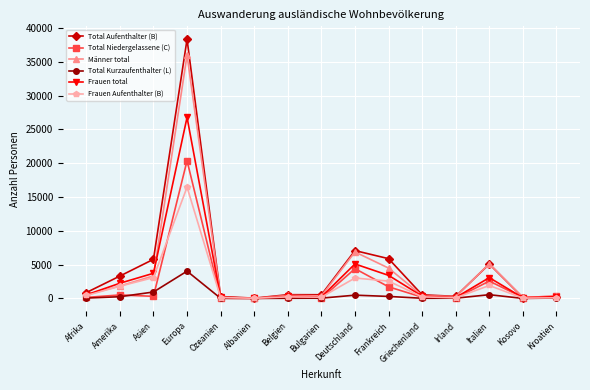

What is the difference between the second highest and second lowest values in the Total Niedergelassene (C) series?

4398